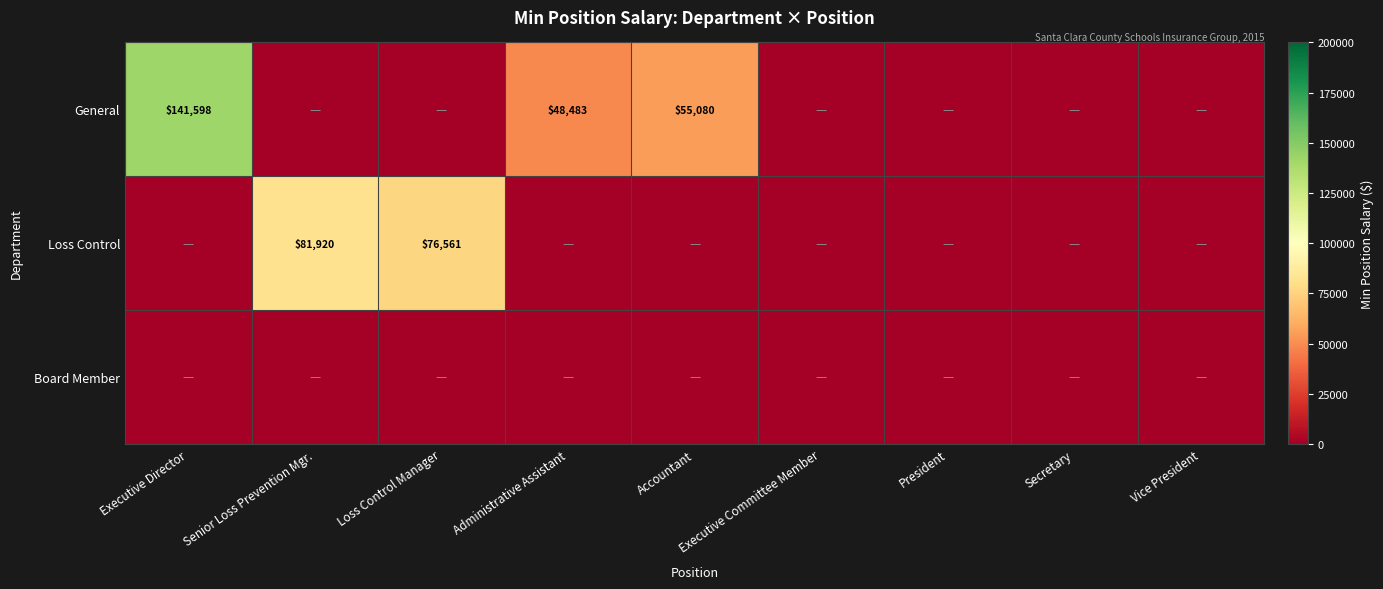

True or false: General has a value of 55080 at Accountant.

True